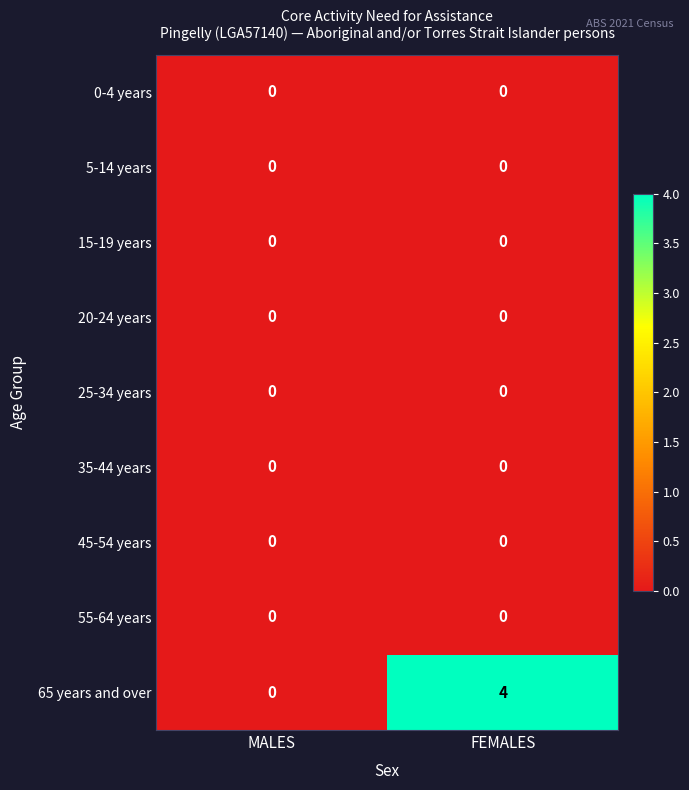

What is the spread (max minus min) of values at FEMALES?

4